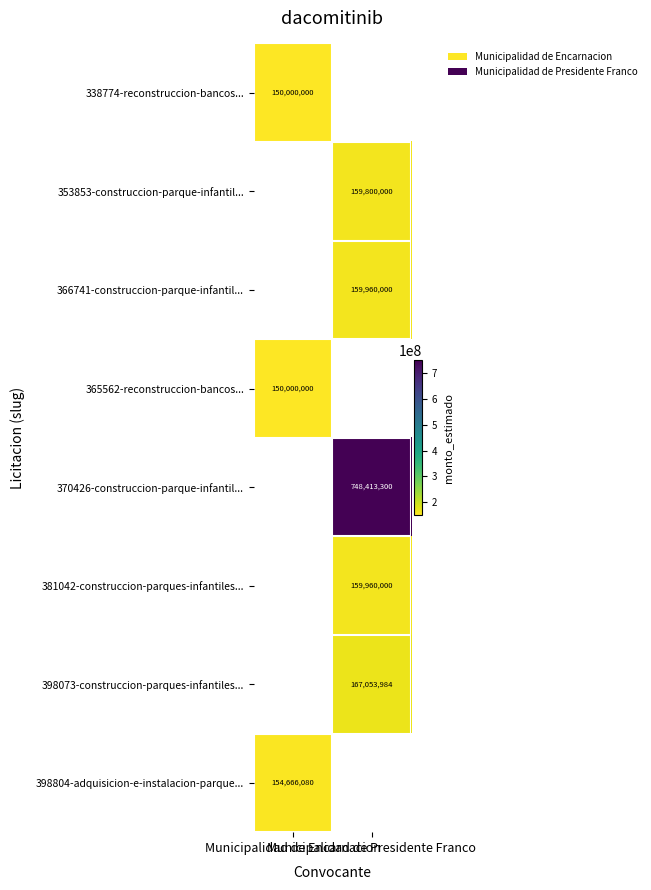

What is the approximate value of 353853-construccion-parque-infantil... at Municipalidad de Presidente Franco?

159800000.0